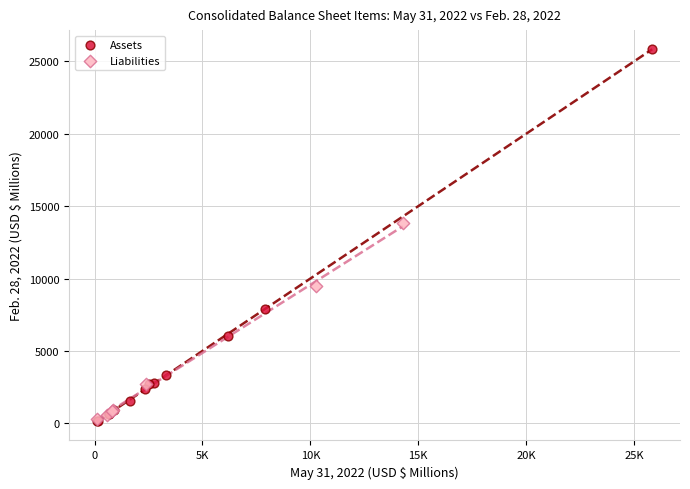

Which series has the widest spread of Y values?

Assets